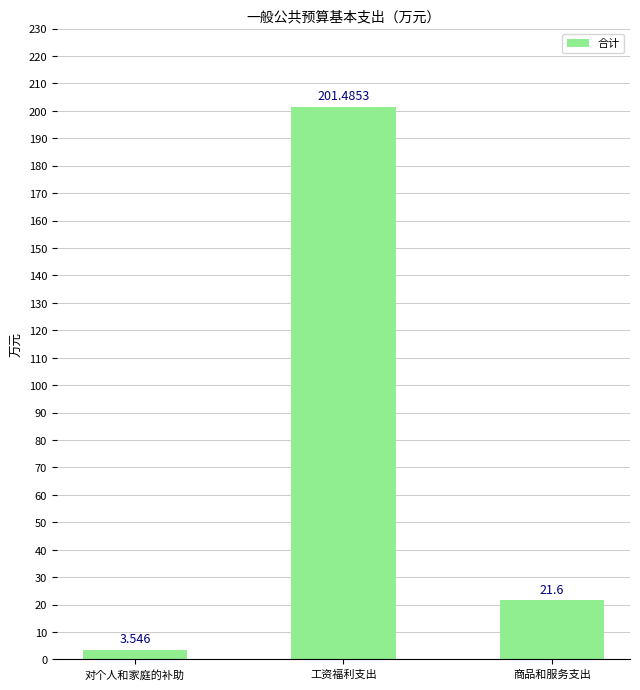

List the labels in order of value, smallest first.

对个人和家庭的补助, 商品和服务支出, 工资福利支出